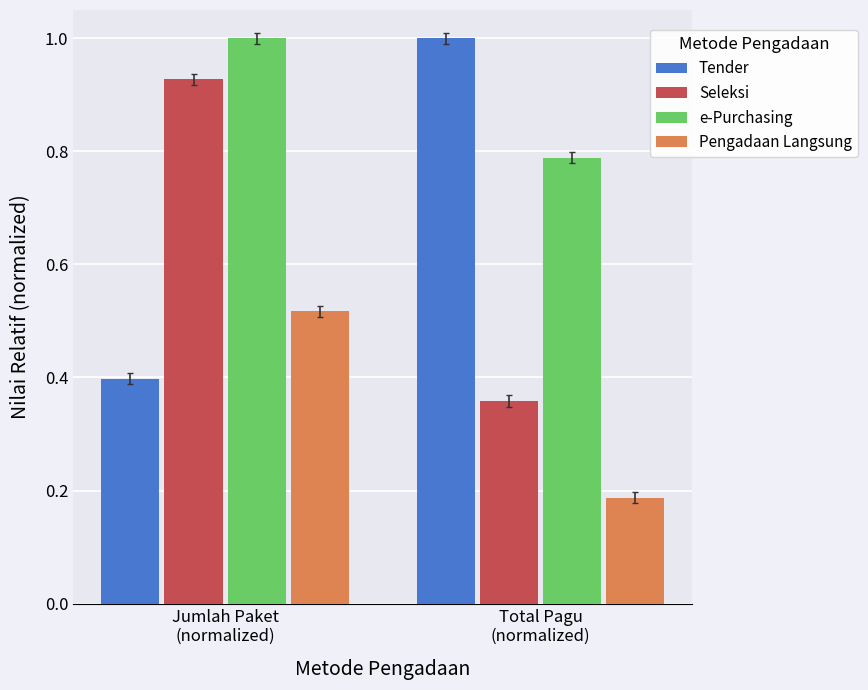

Is it true that Tender equals 1.0 at Total Pagu
(normalized)?

True